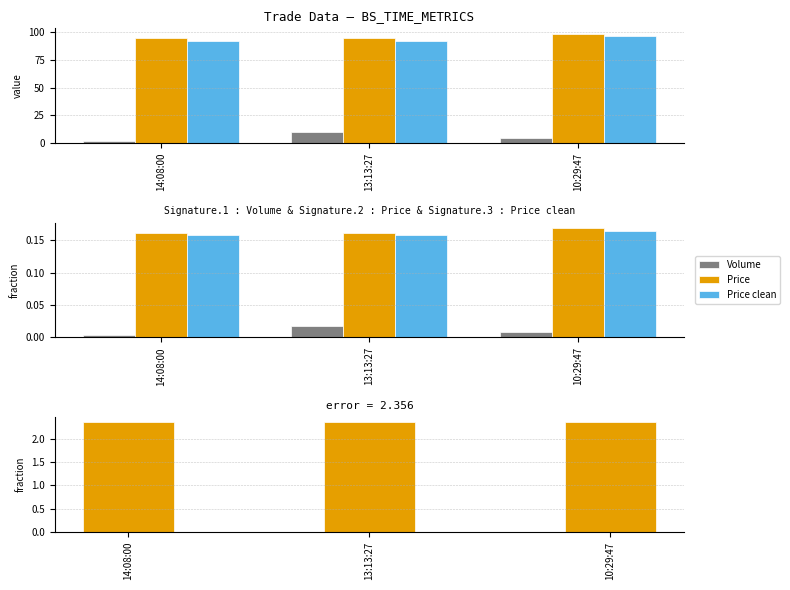

List the labels in order of Price clean value, smallest first.

14:08:00, 13:13:27, 10:29:47